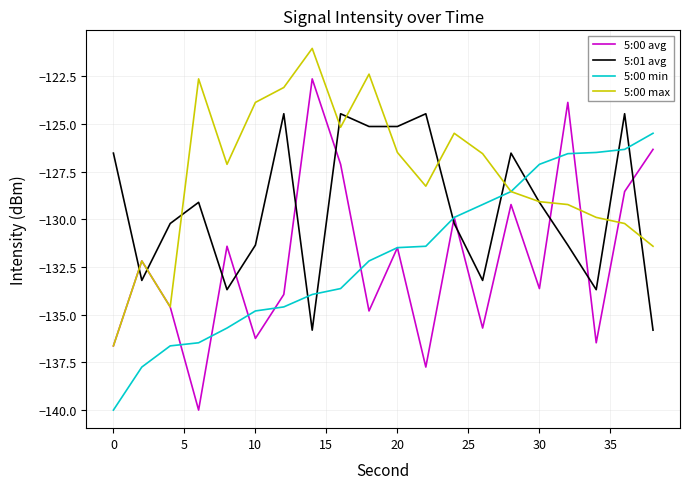

Rank the series by their maximum value, from highest to lowest.

5:00 max, 5:00 avg, 5:01 avg, 5:00 min